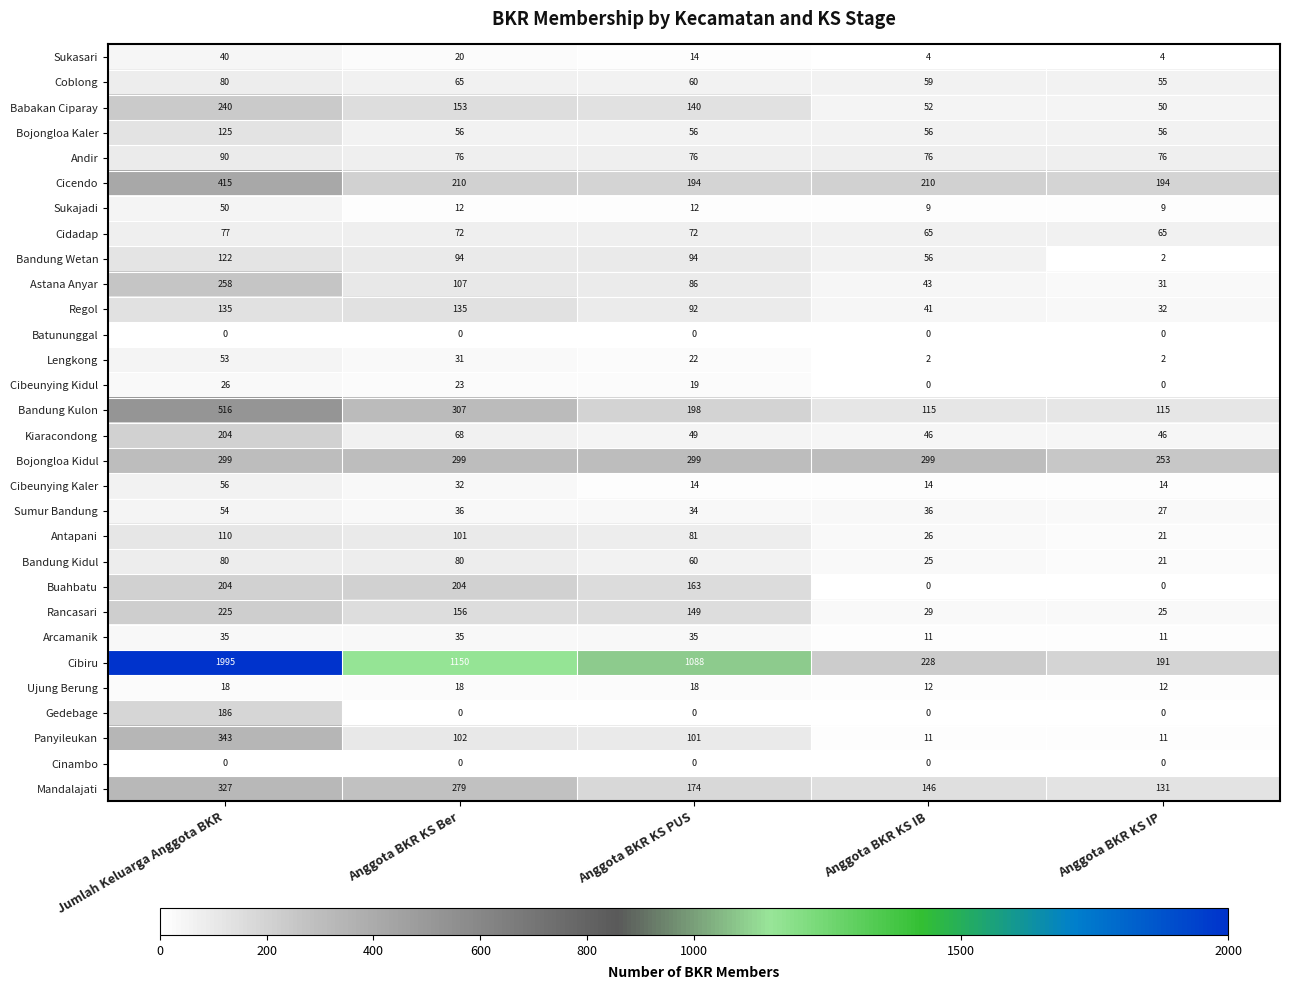

At which label does Rancasari reach its minimum?

Anggota BKR KS IP